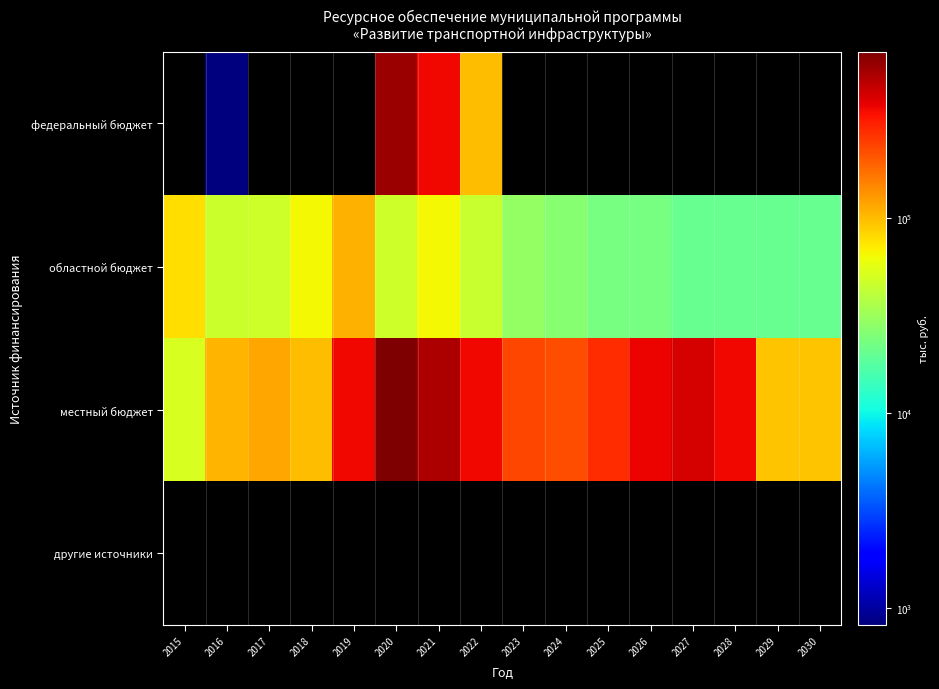

List the series in order of their peak value, highest first.

местный бюджет, федеральный бюджет, областной бюджет, другие источники